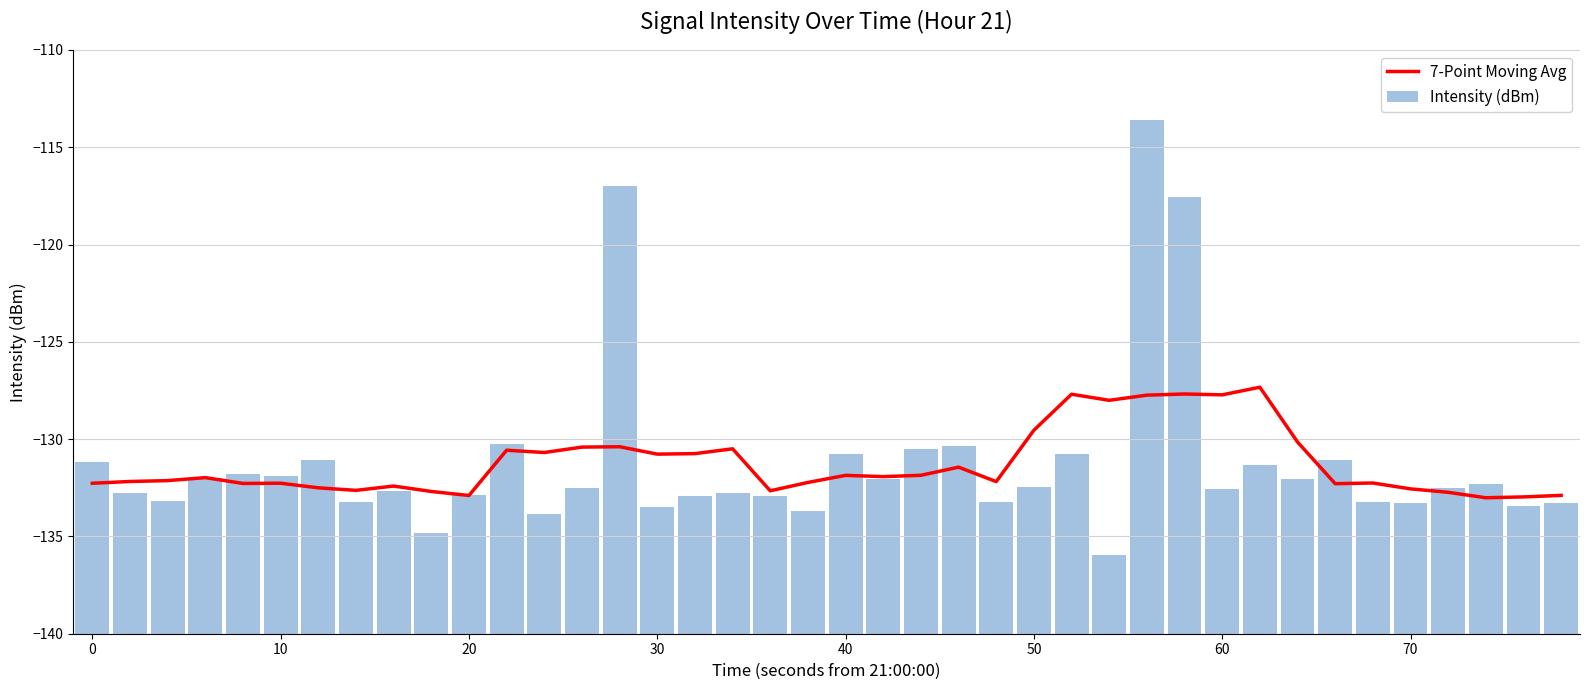

The value of Intensity (dBm) at 11 is 16.1. True or false?

False